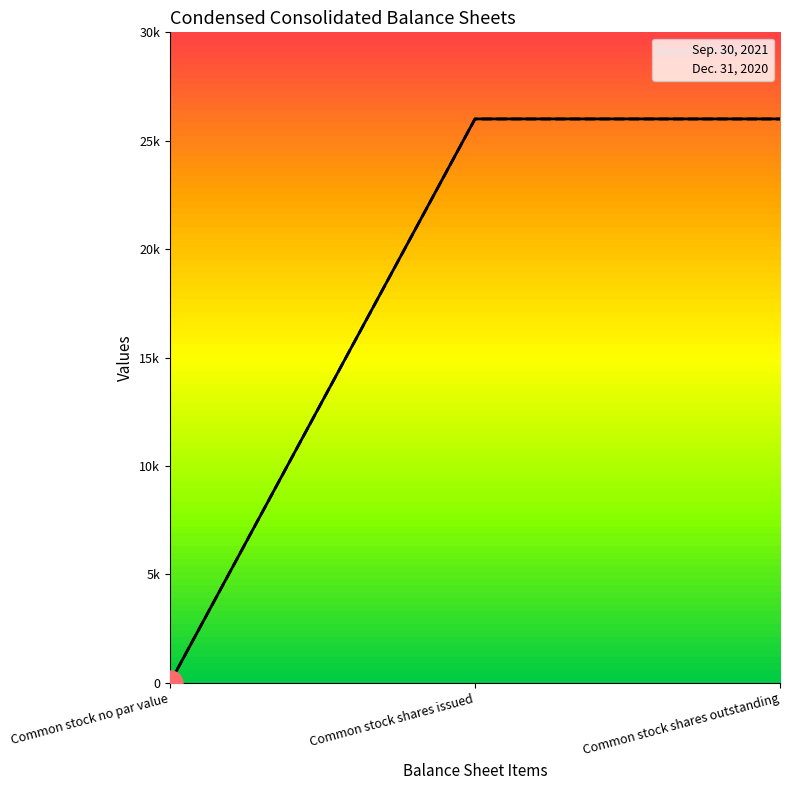

What is the sum of all Dec. 31, 2020 values?

52006